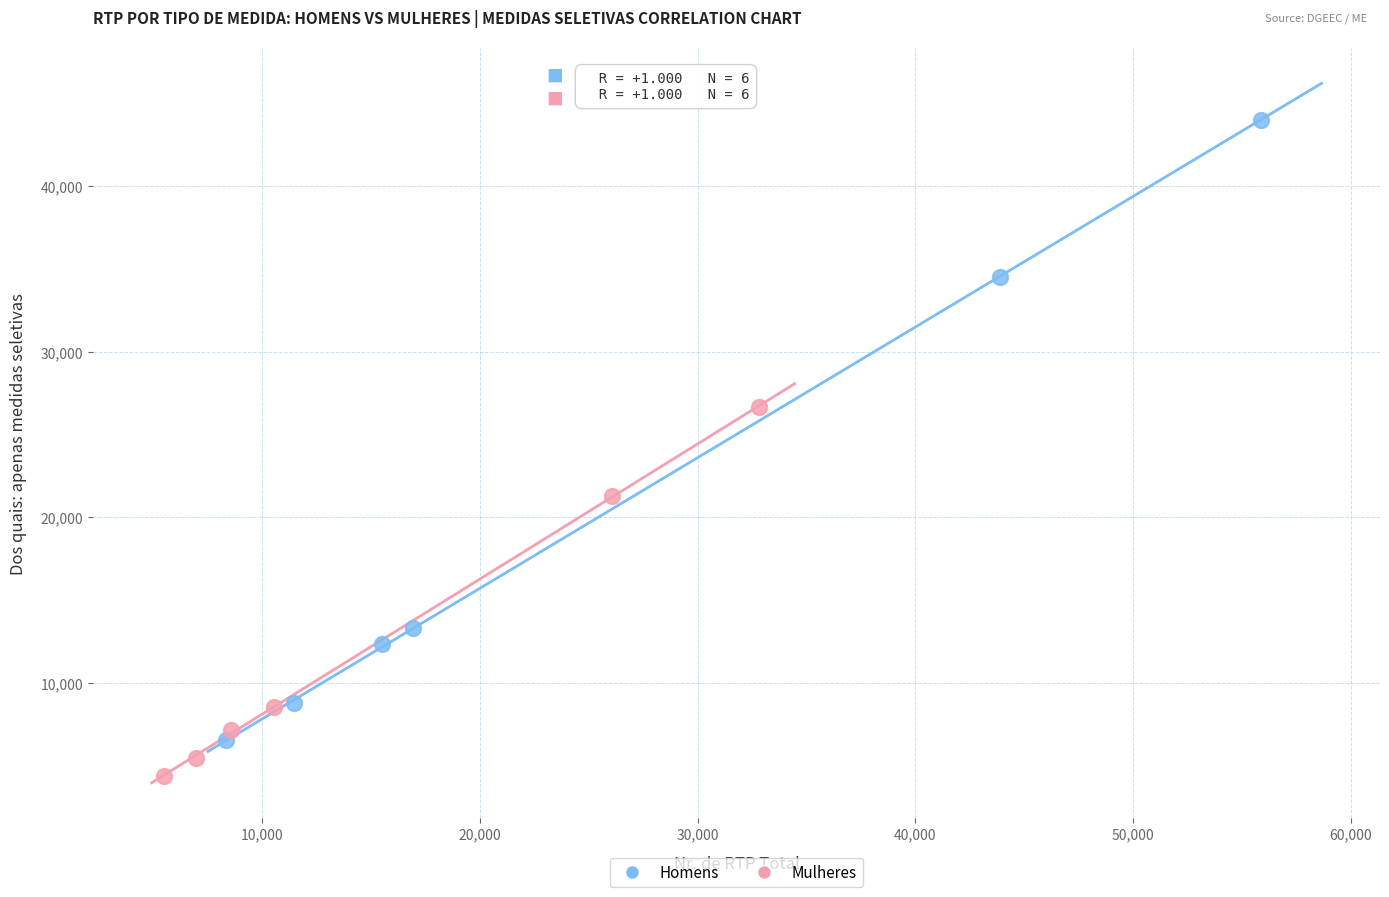

Which series contains the highest Y value?

Homens